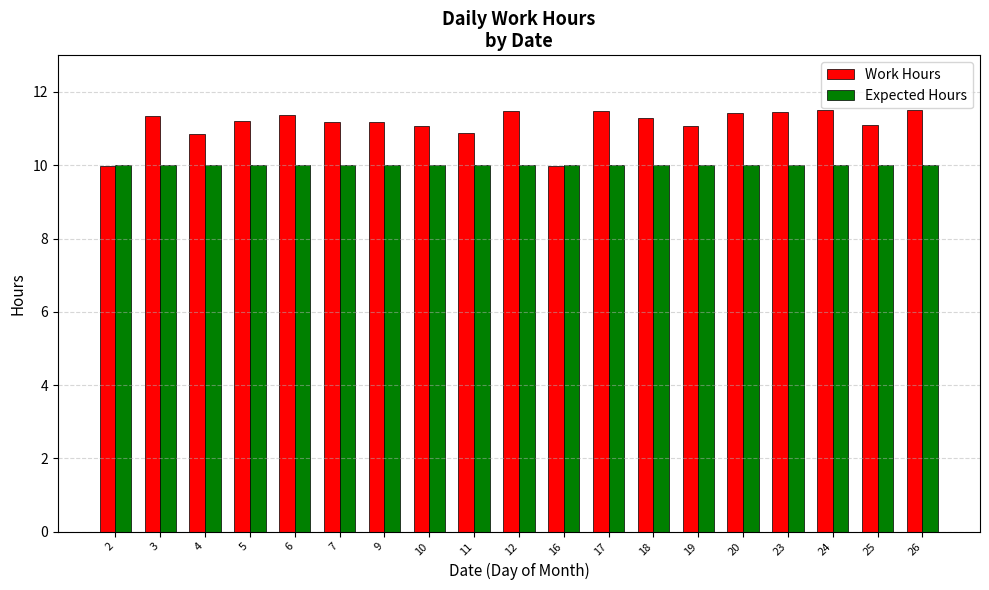

Is it true that Expected Hours equals 10.0 at 7?

True